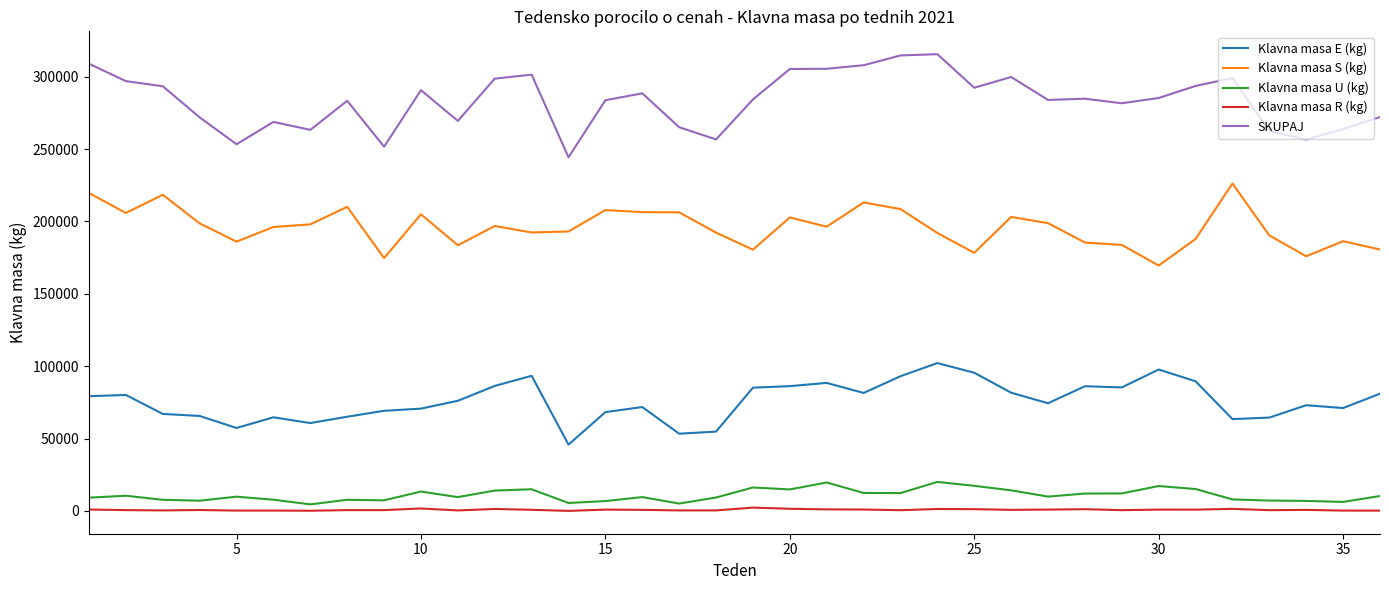

What is the greatest value displayed?

315626